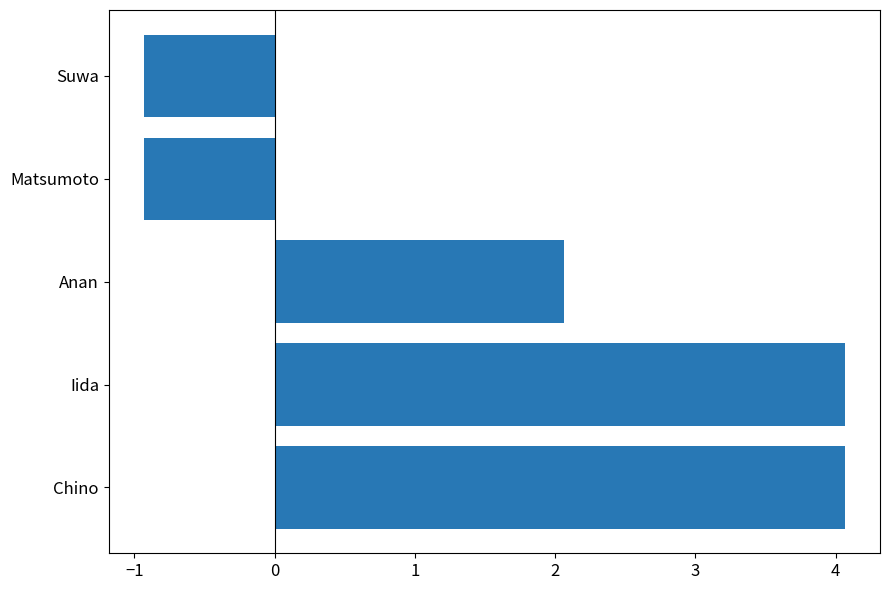

Are the bars horizontal?

Yes